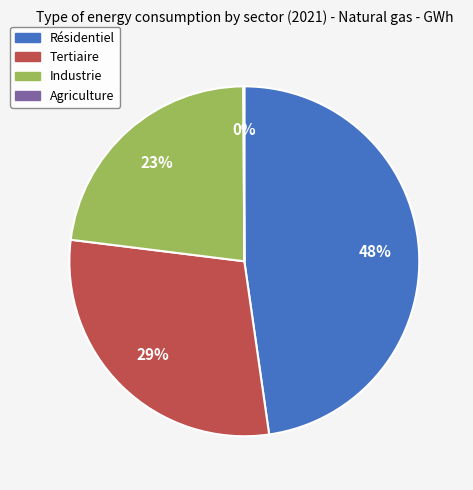

Does any single category account for the majority?

No